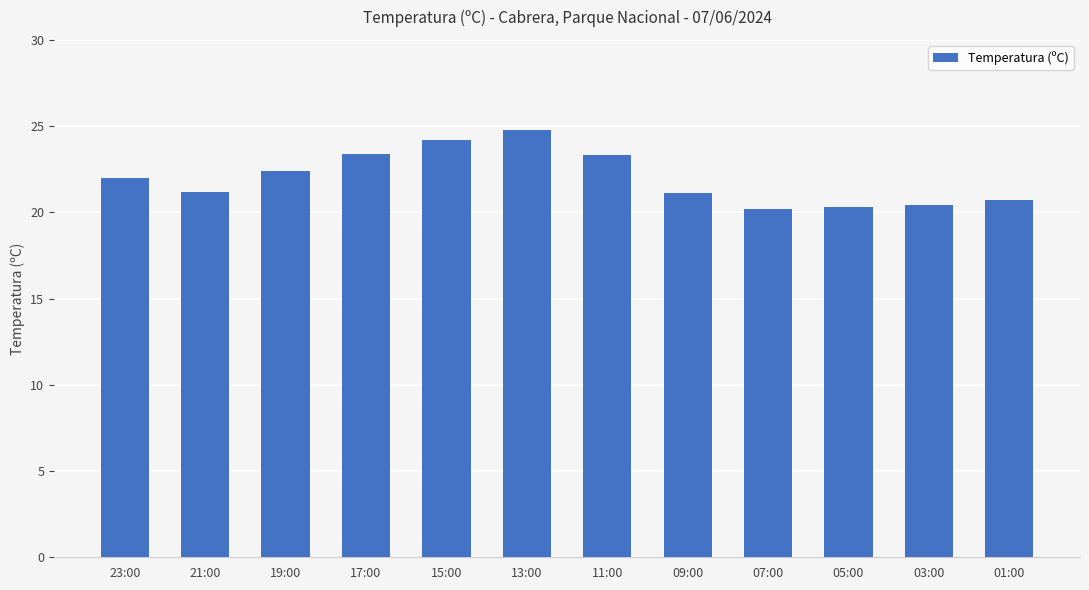

True or false: the data shows 20.4 at 03:00.

True